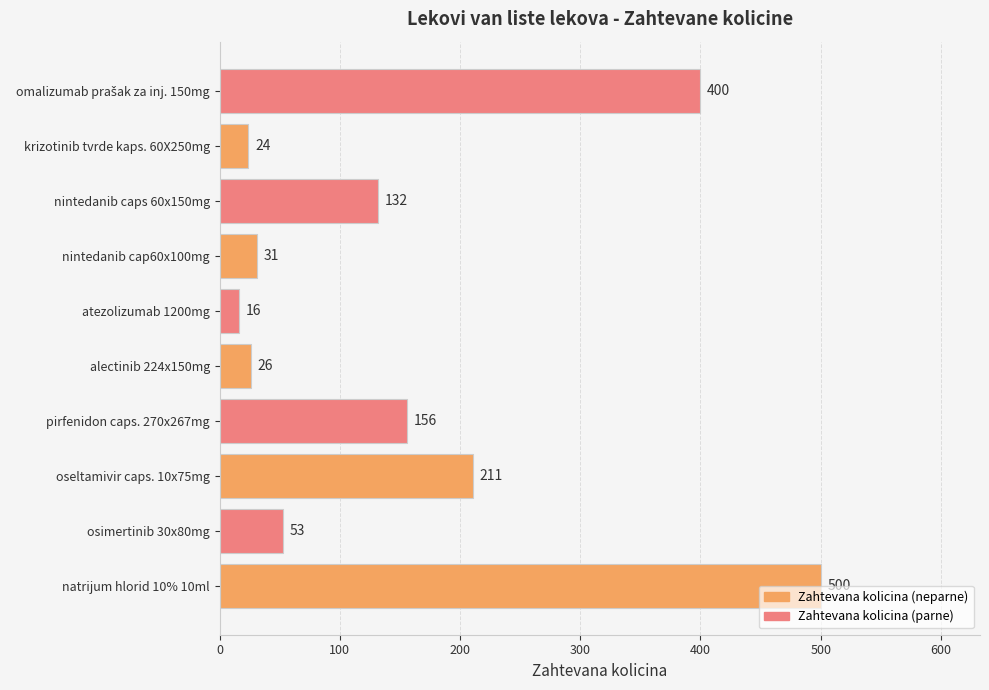

Which has a higher value, atezolizumab 1200mg or osimertinib 30x80mg?

osimertinib 30x80mg